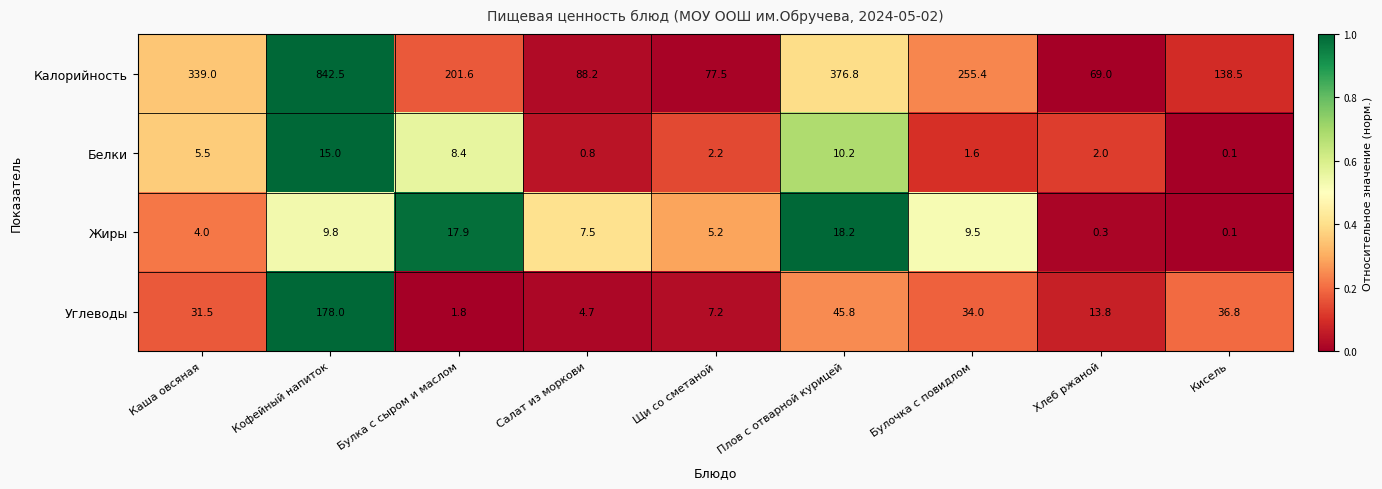

What is the total value across all series at Щи со сметаной?

92.1